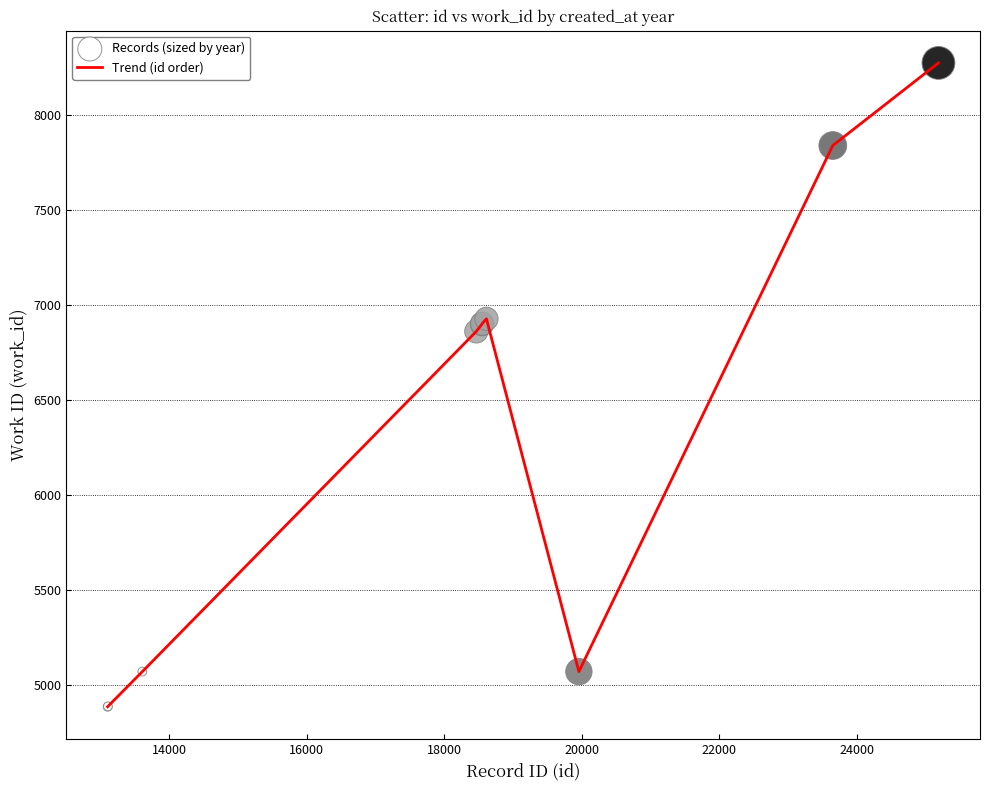

What is the difference between the maximum and minimum values?

3391